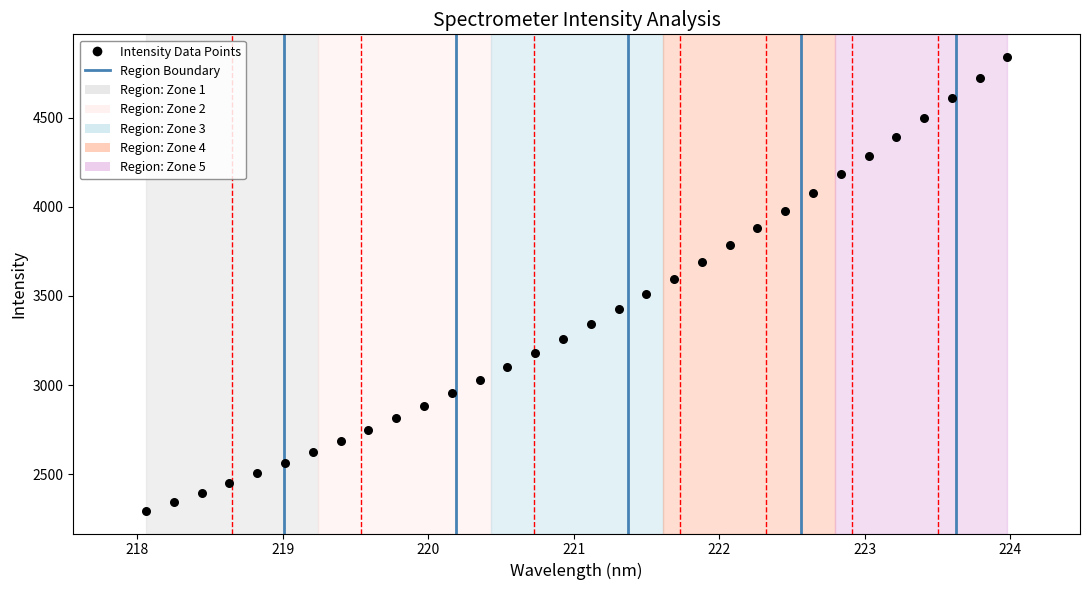

What is the range of Y values (max minus min)?

2546.2